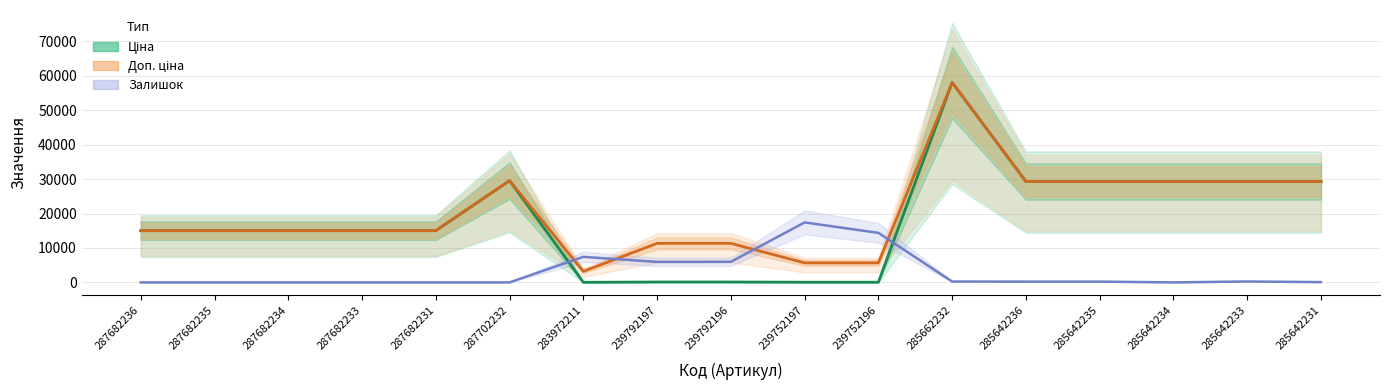

At 287682235, list the series in order from smallest to largest.

Залишок (масштаб), Ціна, Доп. ціна